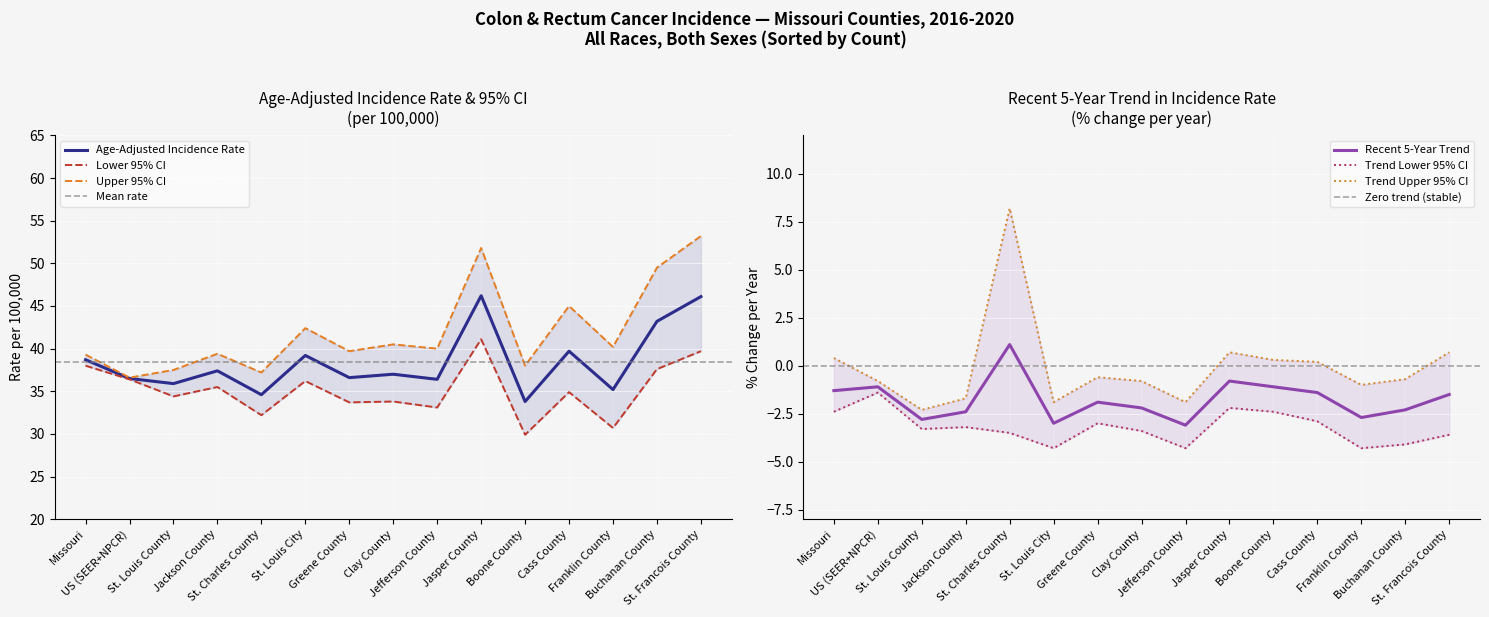

What is the label of the 13th point from the right?

St. Louis County